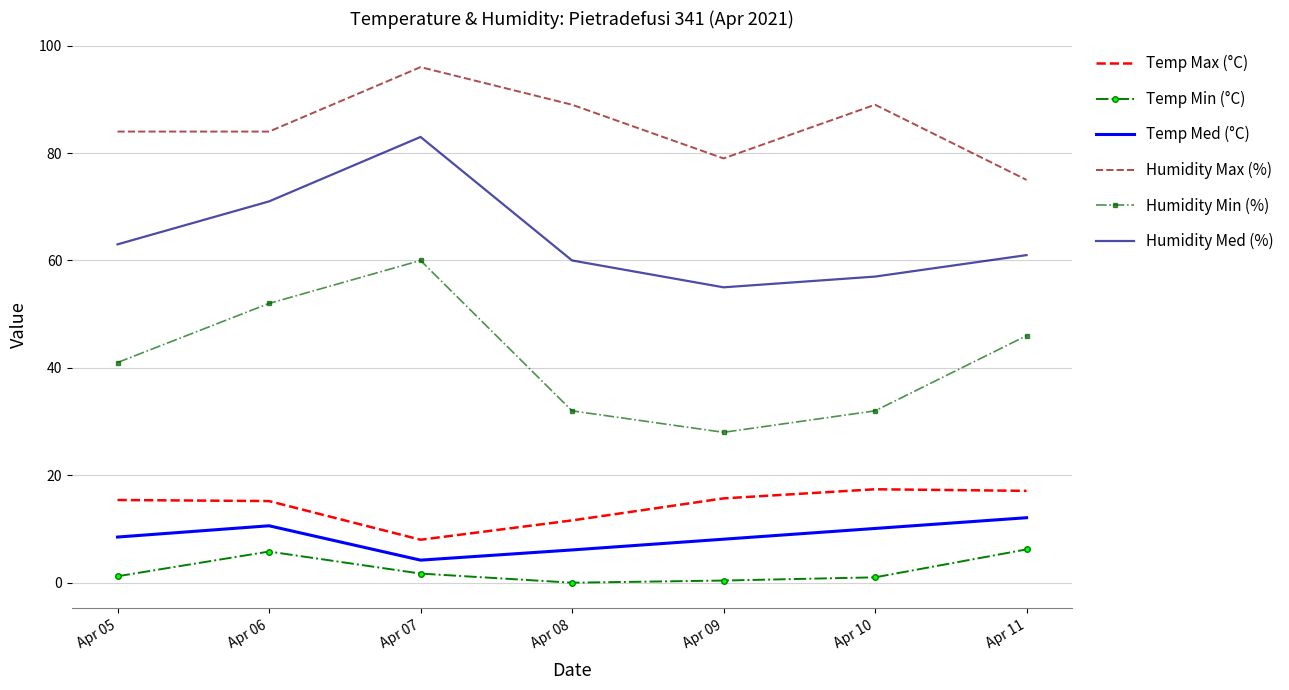

What is the difference between the second highest and minimum values in the Humidity Med (%) series?

16.0